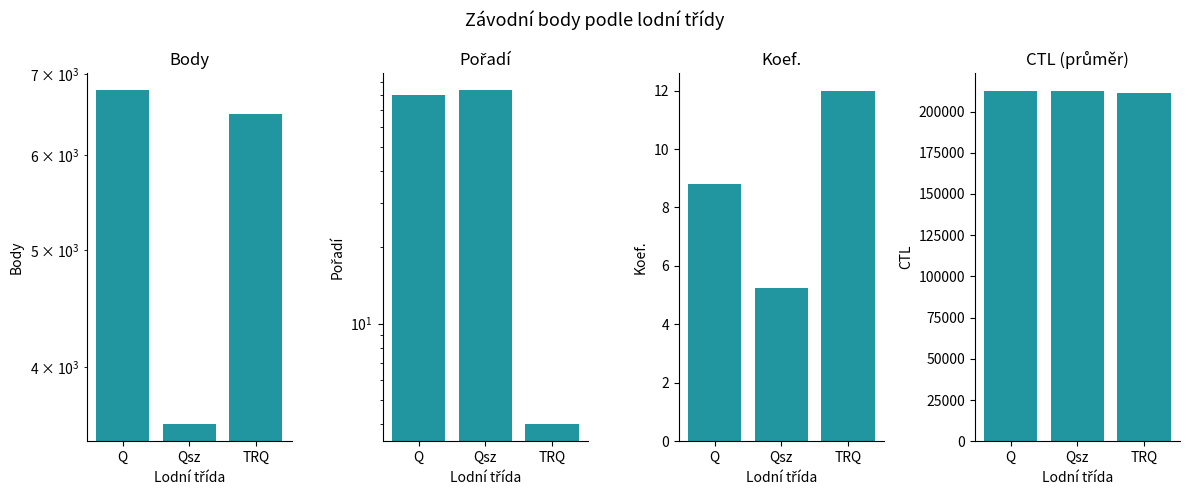

What is the difference between the maximum and minimum values in the CTL series?

1556.6